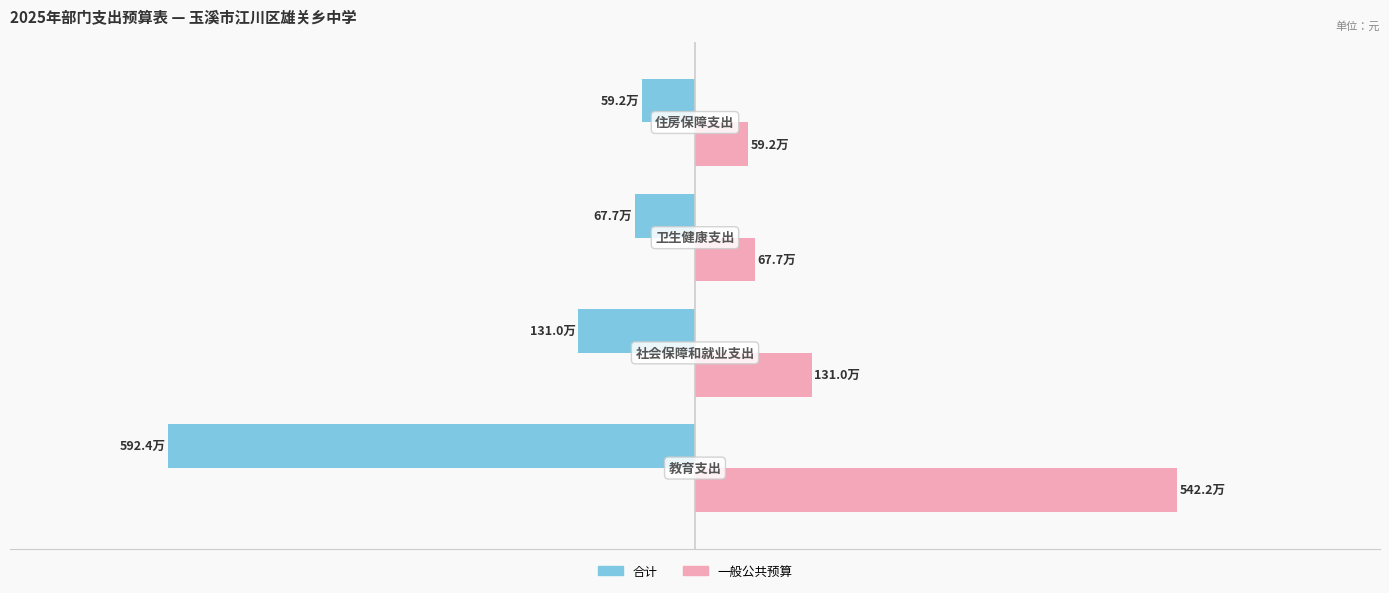

What are all the series names shown in the legend?

合计, 一般公共预算